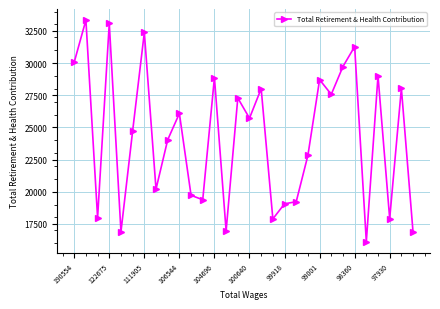

What is the average value?

24296